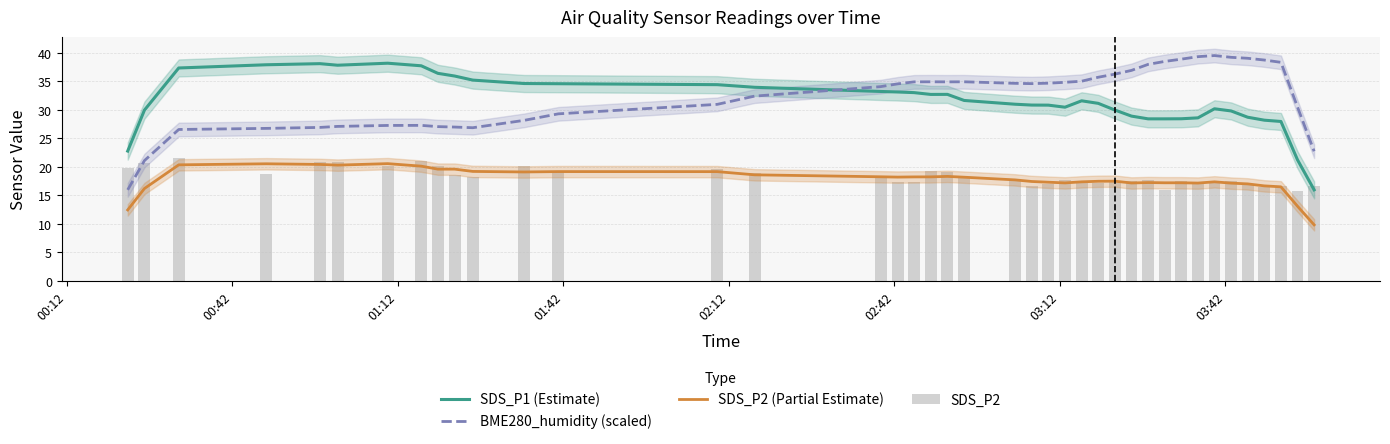

Which series has the largest total across all categories?

BME280_humidity (scaled)